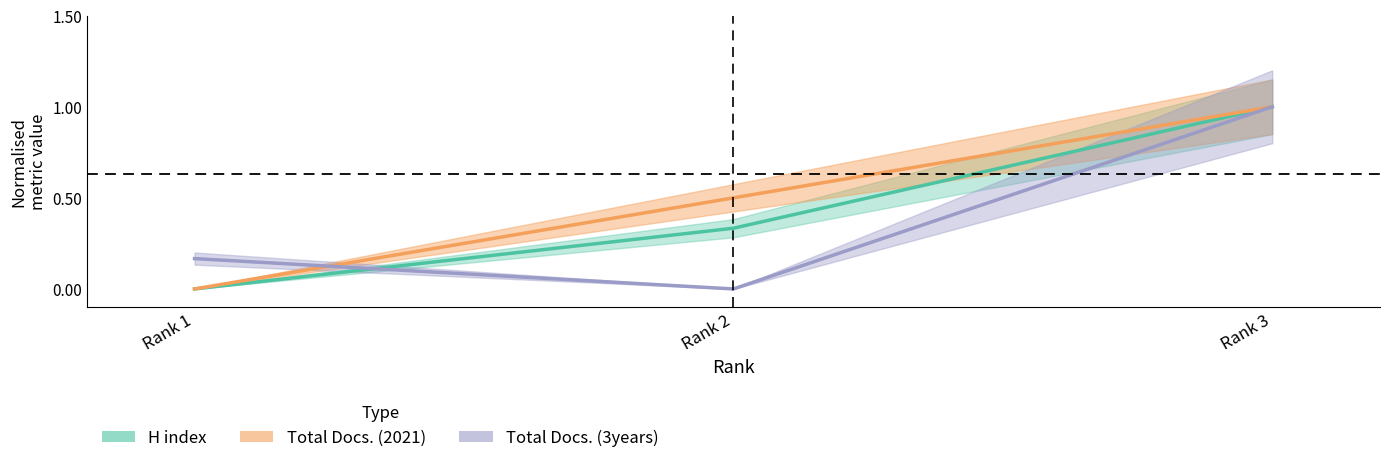

List the series in order of their peak value, highest first.

H index, Total Docs. (2021), Total Docs. (3years)